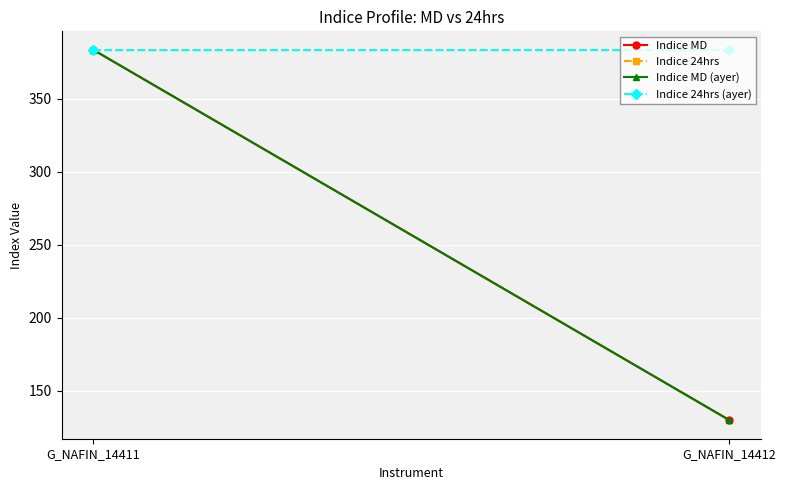

At which category is the sum across all series the highest?

G_NAFIN_14411